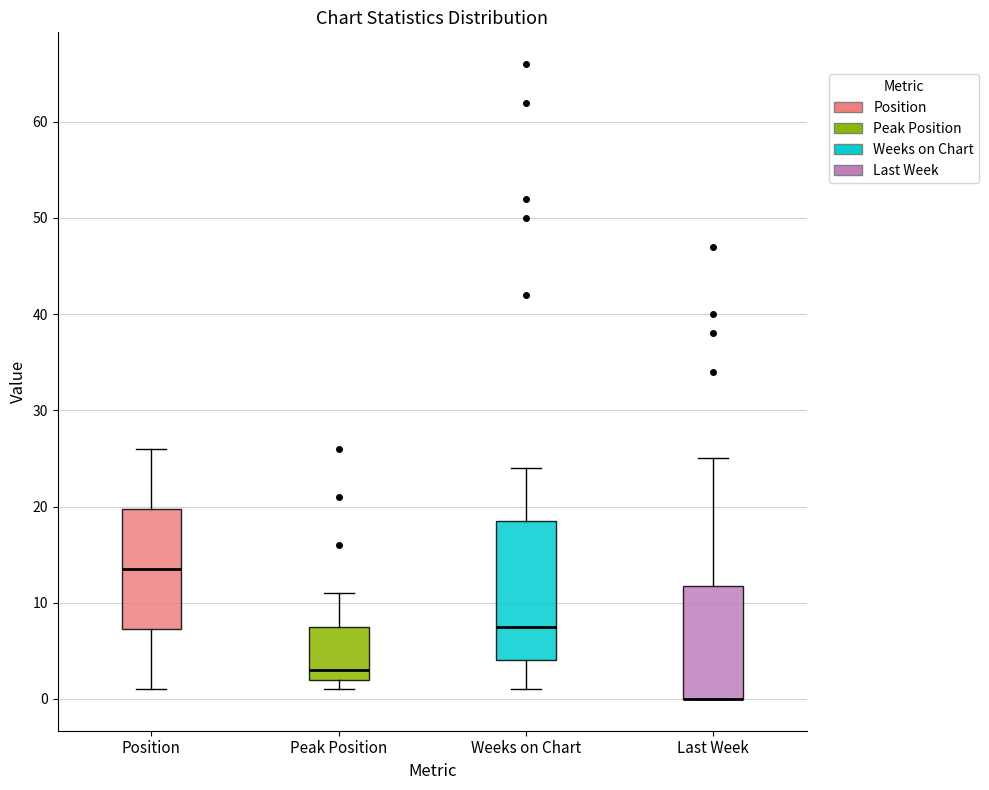

Reading left to right, transcribe this box plot: for each box, give where its median line is, the range the box spans, and where its two whiskers end, as read against the y-axis. The values are not printed on the chart, so give them approximately, as read against the axis.

Position: median 14, box 7 to 20, whiskers 1 to 26
Peak Position: median 3, box 2 to 8, whiskers 1 to 11
Weeks on Chart: median 8, box 4 to 19, whiskers 1 to 24
Last Week: median 0 (drawn on the box's lower edge), box 0 to 12, whiskers 0 to 25